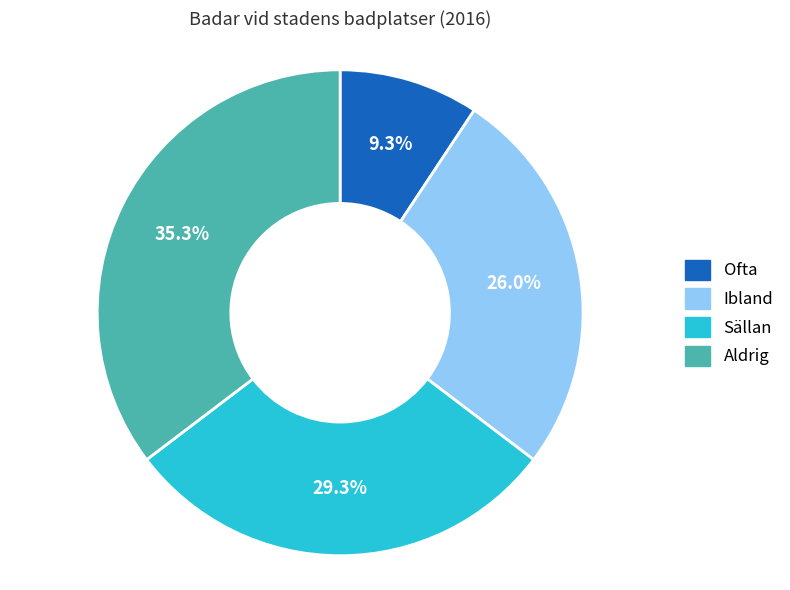

To the nearest percent, what is the difference between the largest and smallest slice percentages?

26%